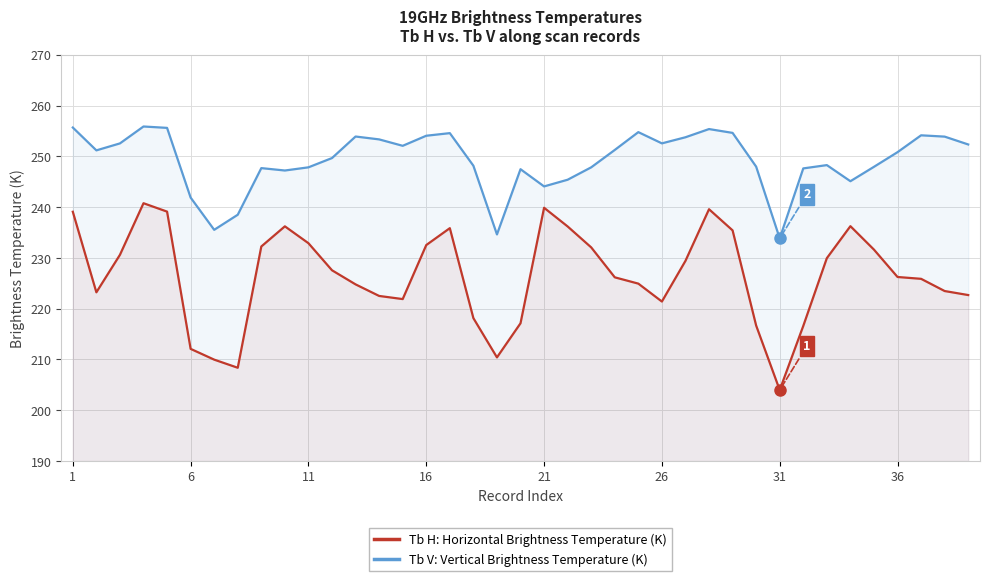

At which label does Tb H: Horizontal Brightness Temperature (K) first exceed 226?

1